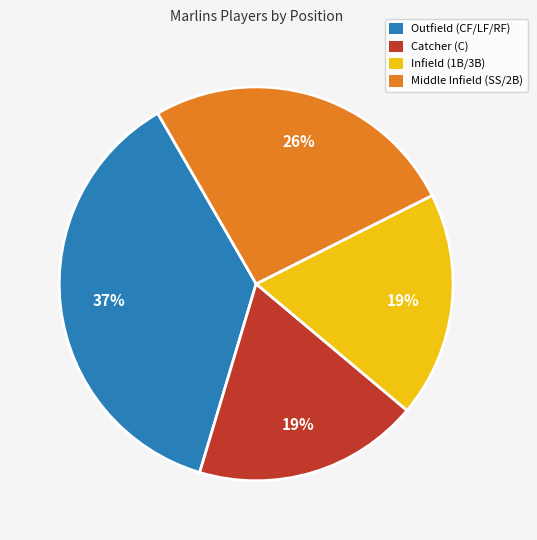

Which has a higher value, Middle Infield (SS/2B) or Catcher (C)?

Middle Infield (SS/2B)